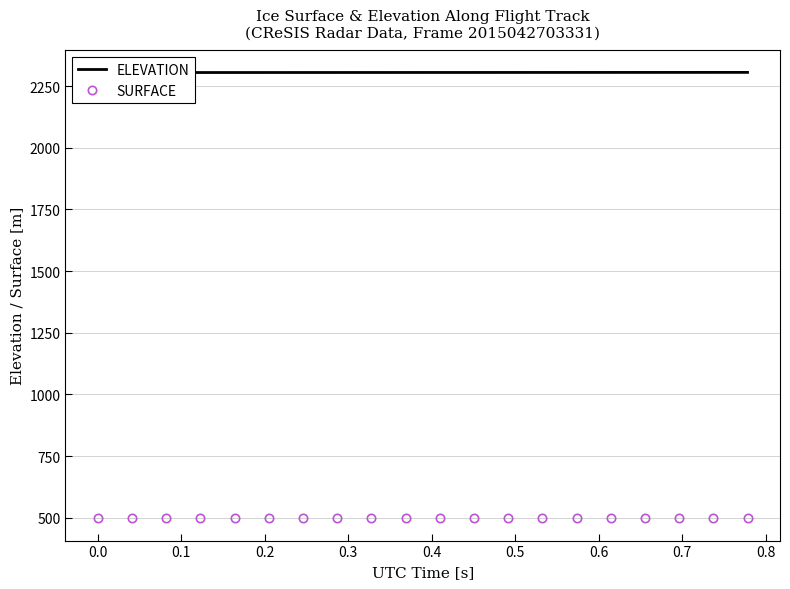

What is the minimum value for SURFACE?

498.3